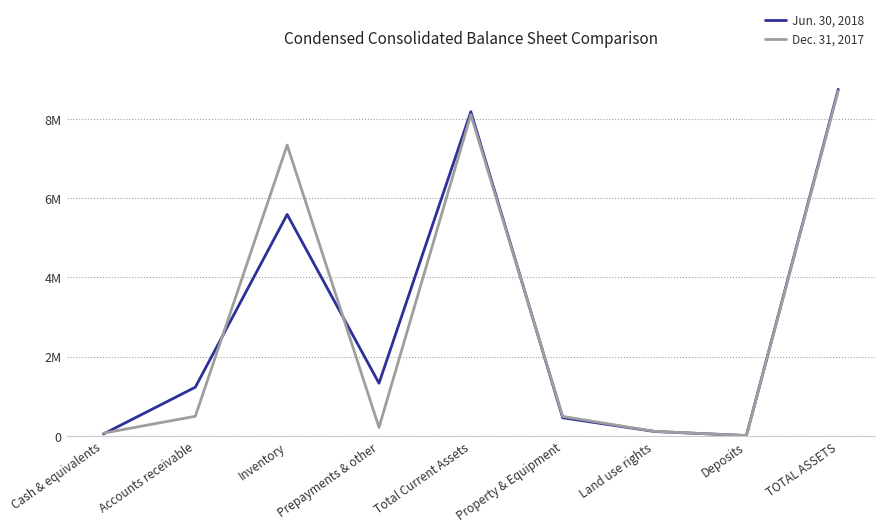

What is the sum of all Jun. 30, 2018 values?

25684290